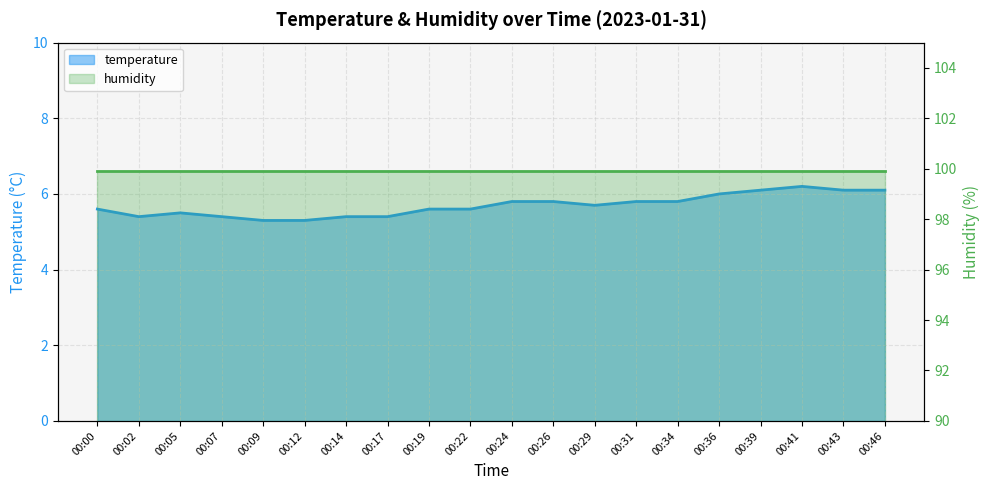

What is the minimum value shown in the chart?

5.3